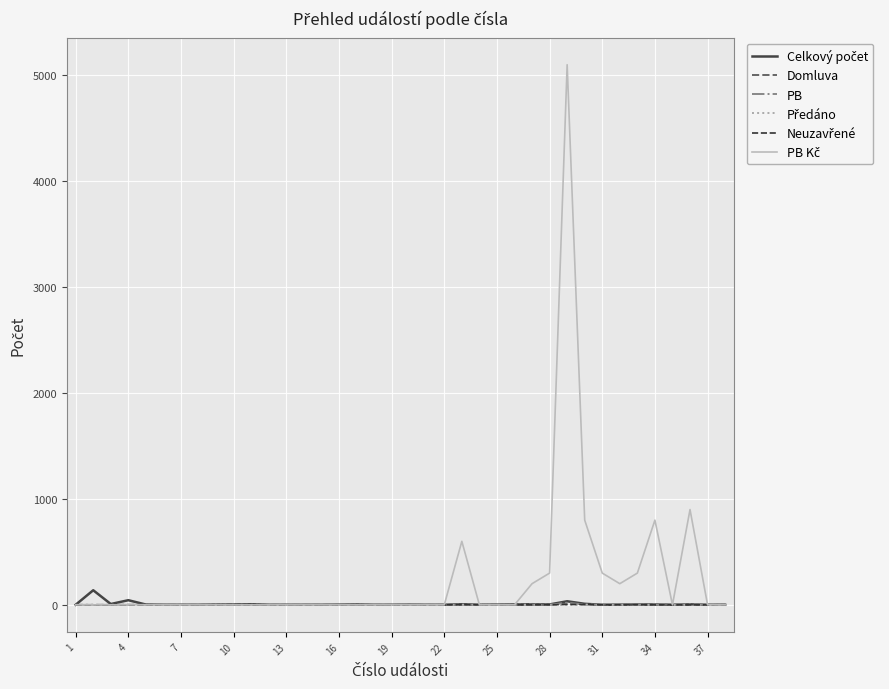

What is the greatest value displayed?

5100